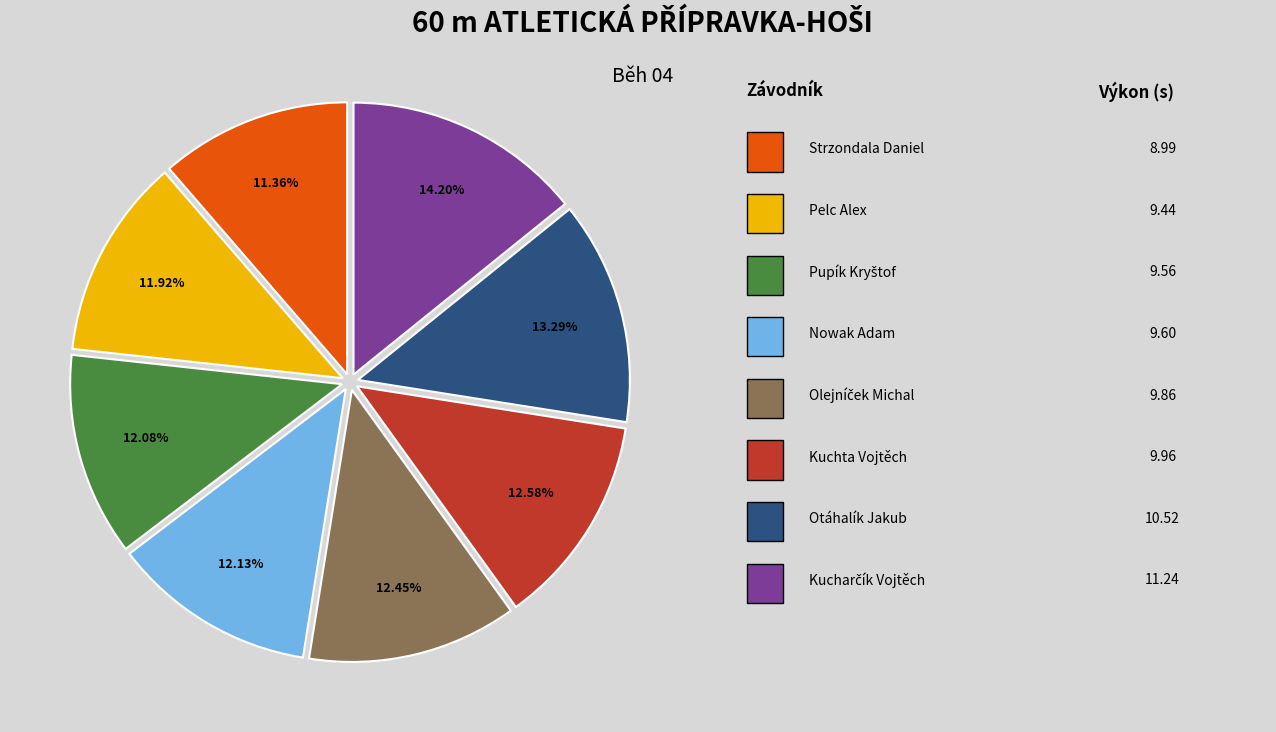

To the nearest percent, what is the average slice percentage?

12%